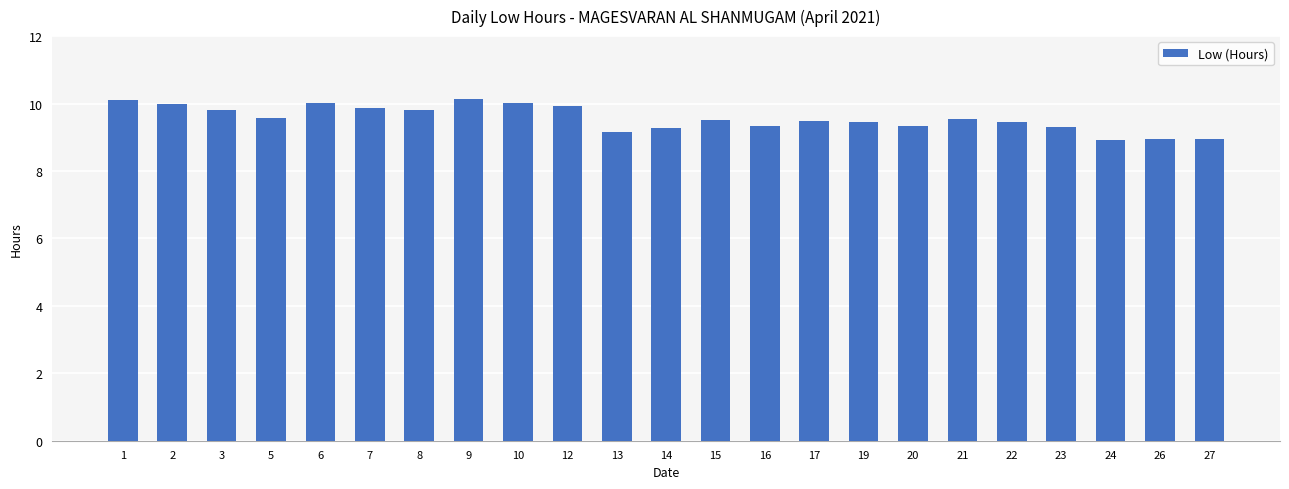

Does the chart contain any negative values?

No